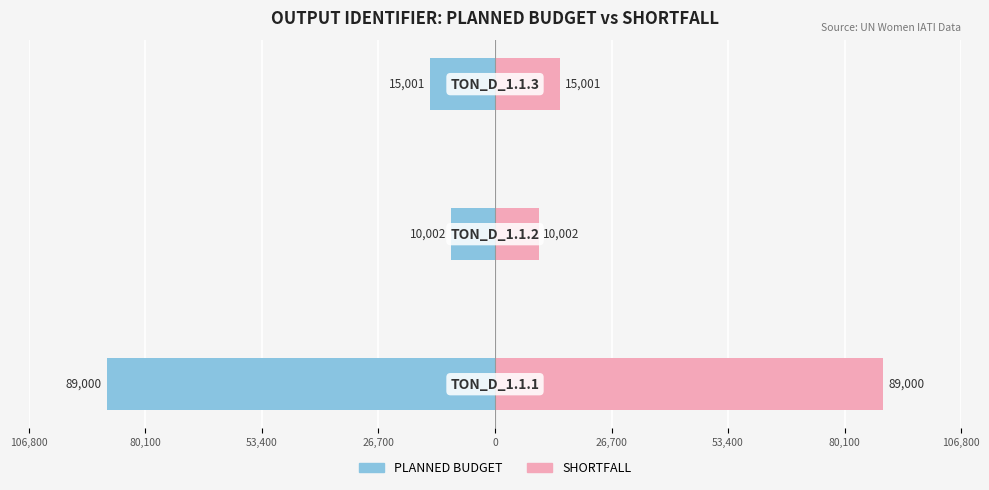

Reading left to right, what are all the values shown in this chart?

PLANNED BUDGET: 106,800=-89000	80,100=-10002	53,400=-15001
SHORTFALL: 106,800=89000	80,100=10002	53,400=15001